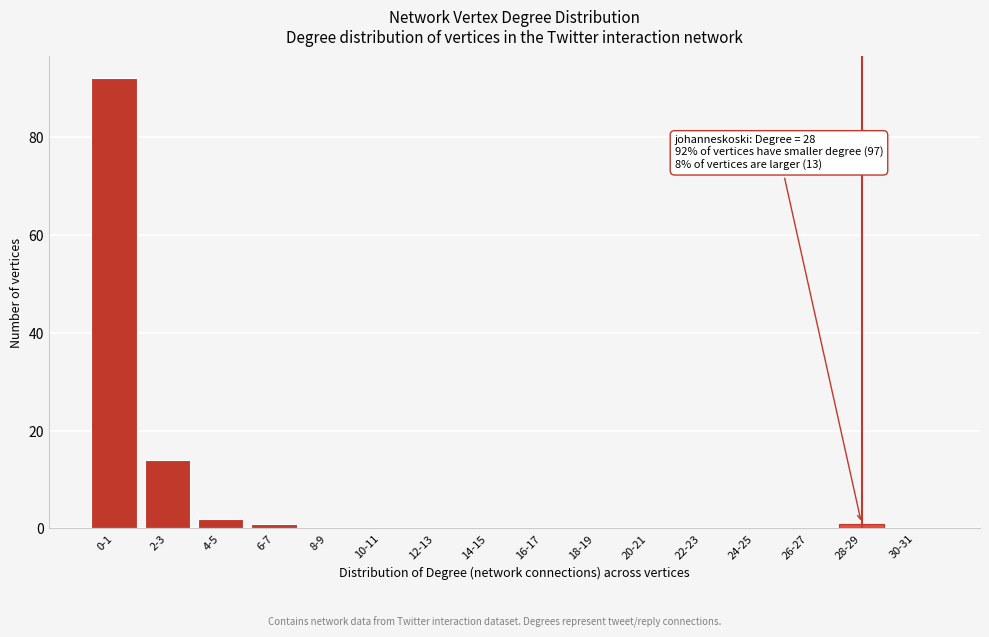

Which category has the highest value across all series?

0-1